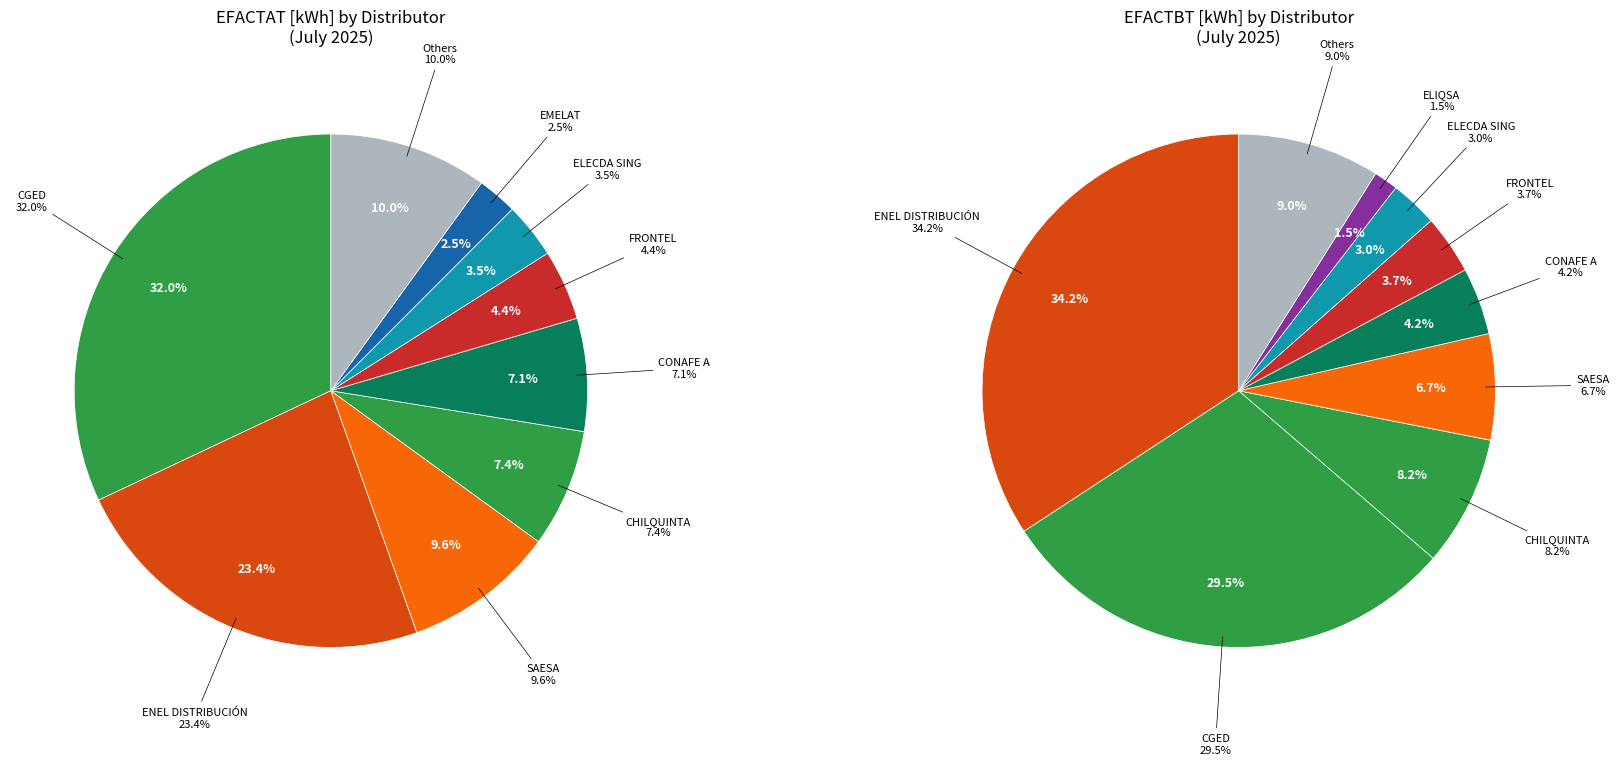

Does LUZ OSORNO represent more than half of the total?

No